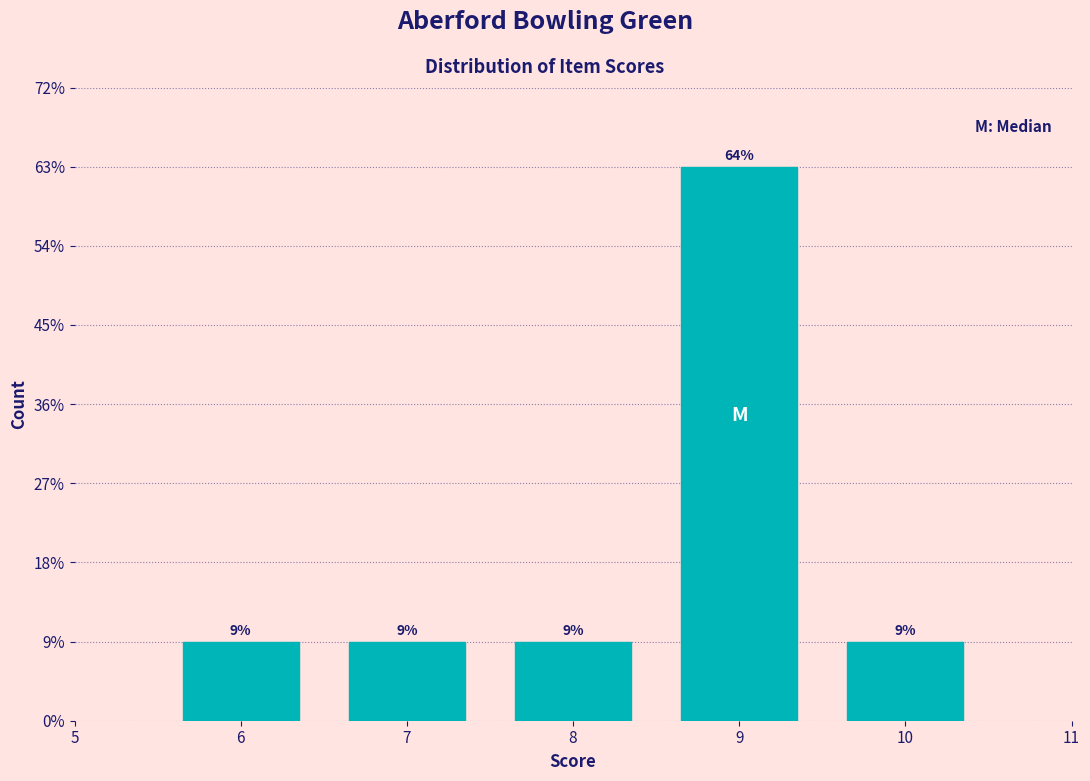

Are the bars horizontal?

No